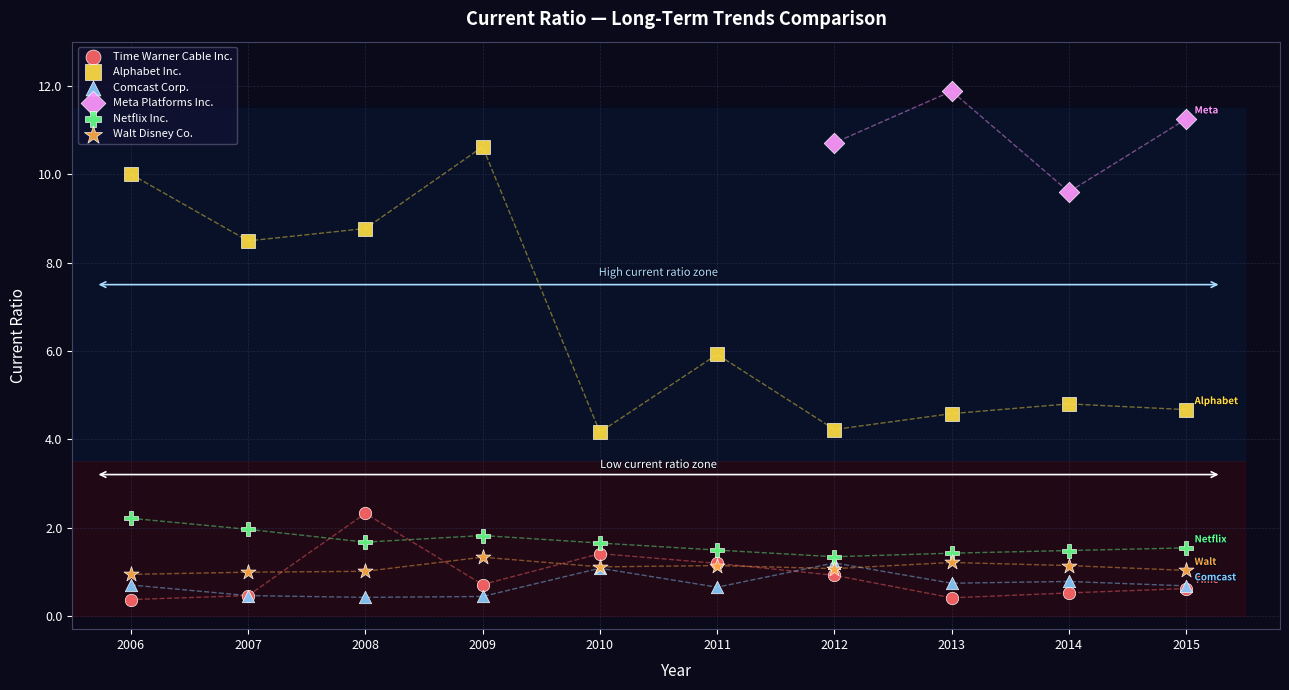

Which series reaches the maximum Y coordinate?

Meta Platforms Inc.